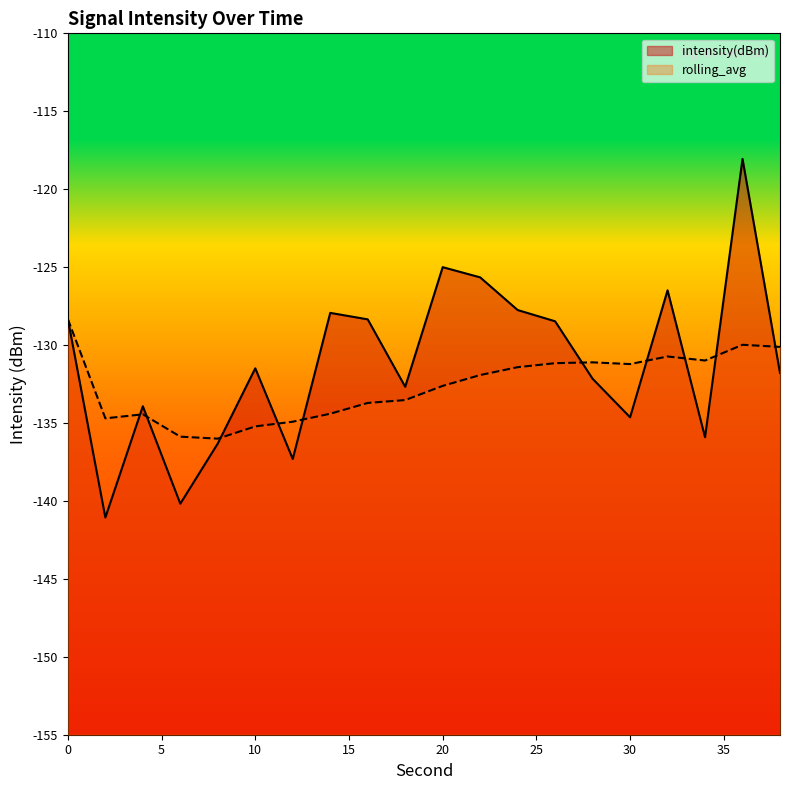

Which series has the widest spread of values?

intensity(dBm)